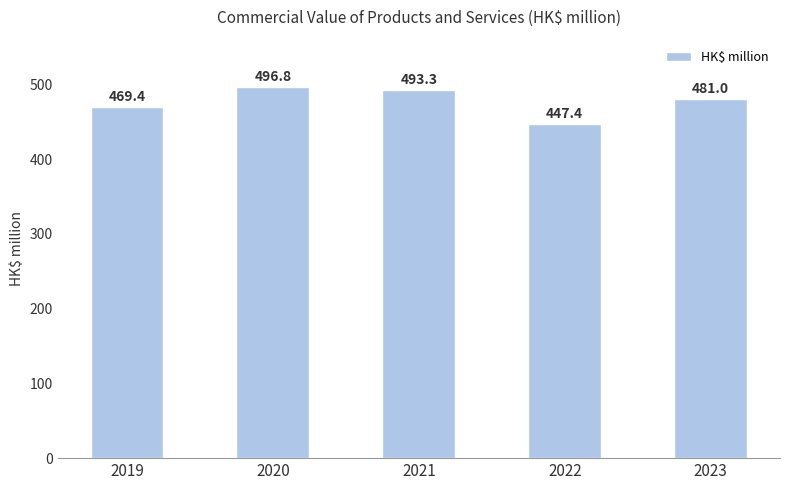

What is the difference between the maximum and second lowest values?

27.4